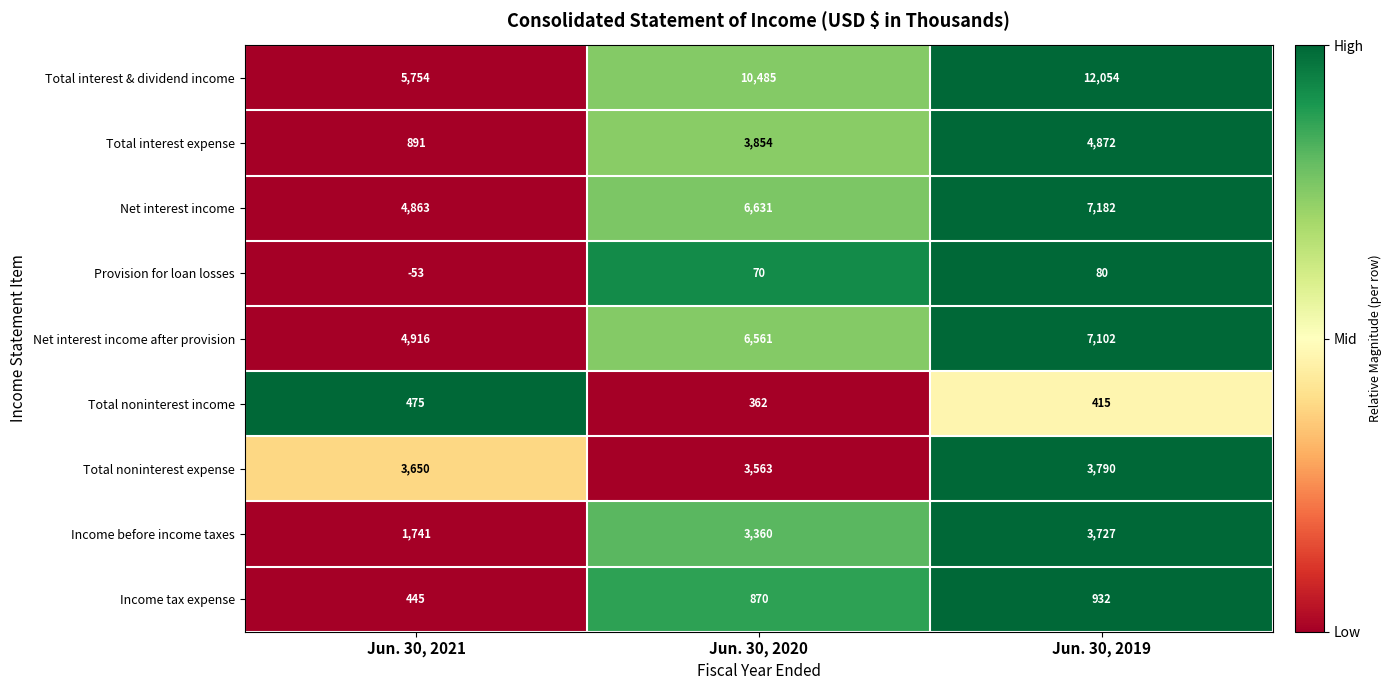

What is the sum of the Total interest expense values at Jun. 30, 2019 and Jun. 30, 2021?

5763